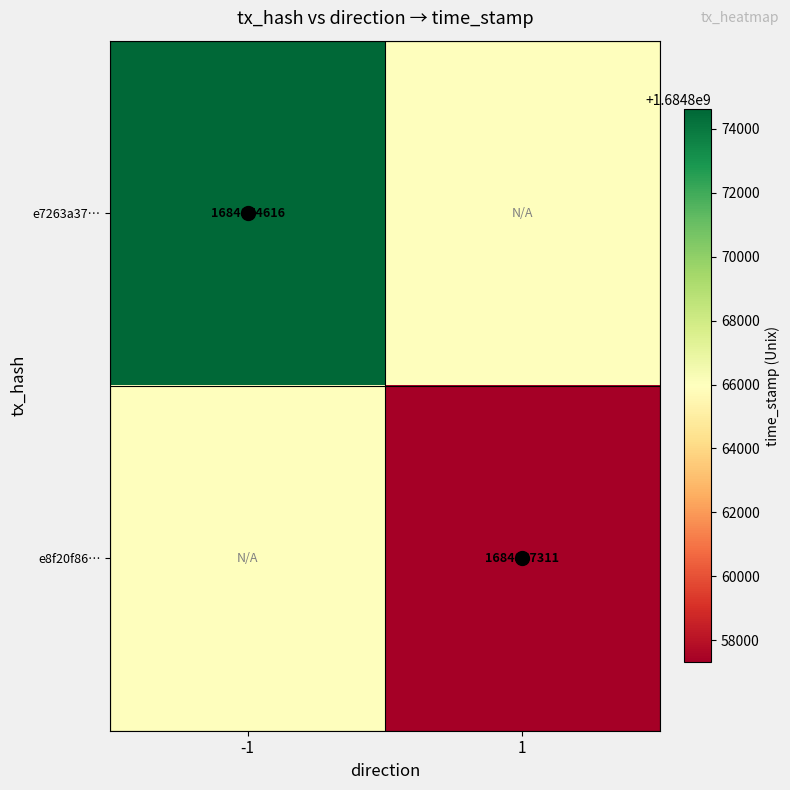

True or false: e7263a37… has a value of 1684874616.0 at -1.

True